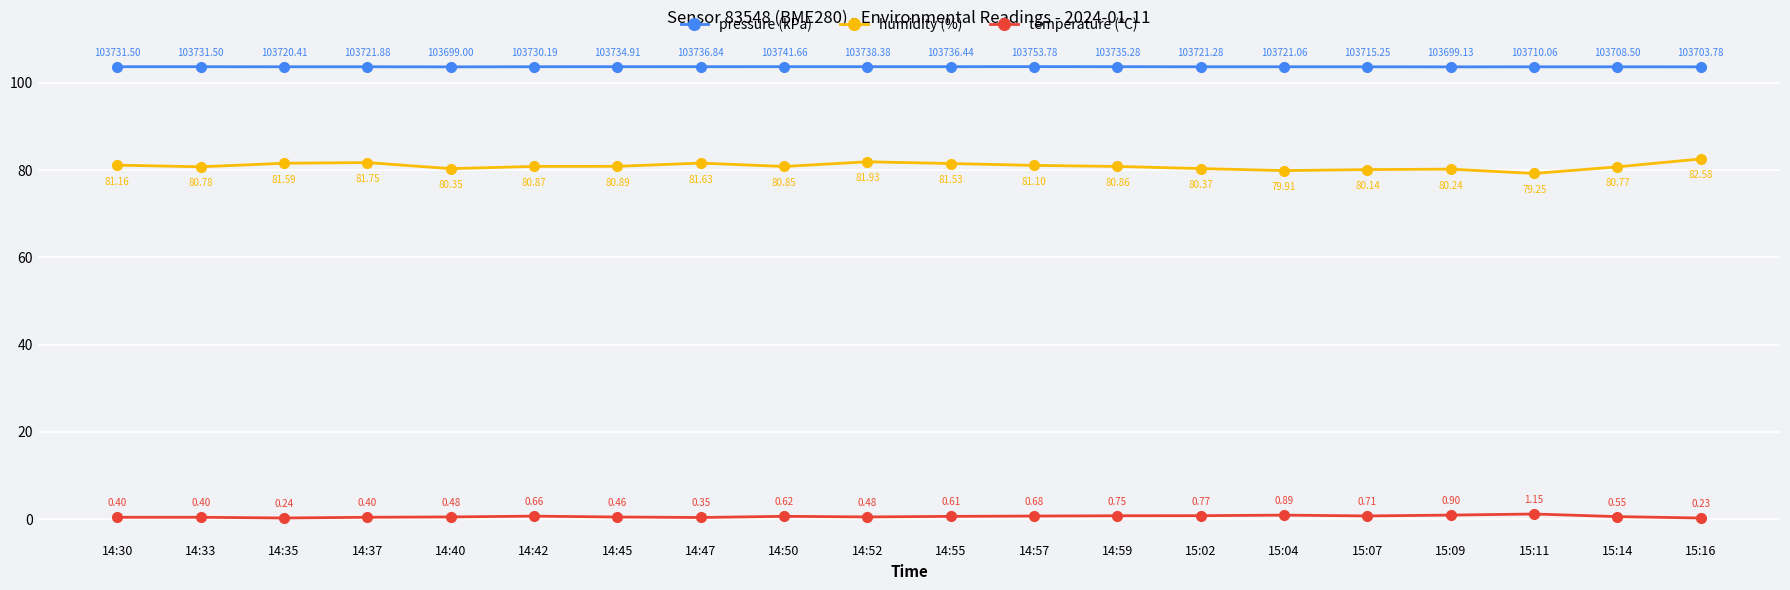

True or false: humidity (%) has more than 2 interior local peaks.

True